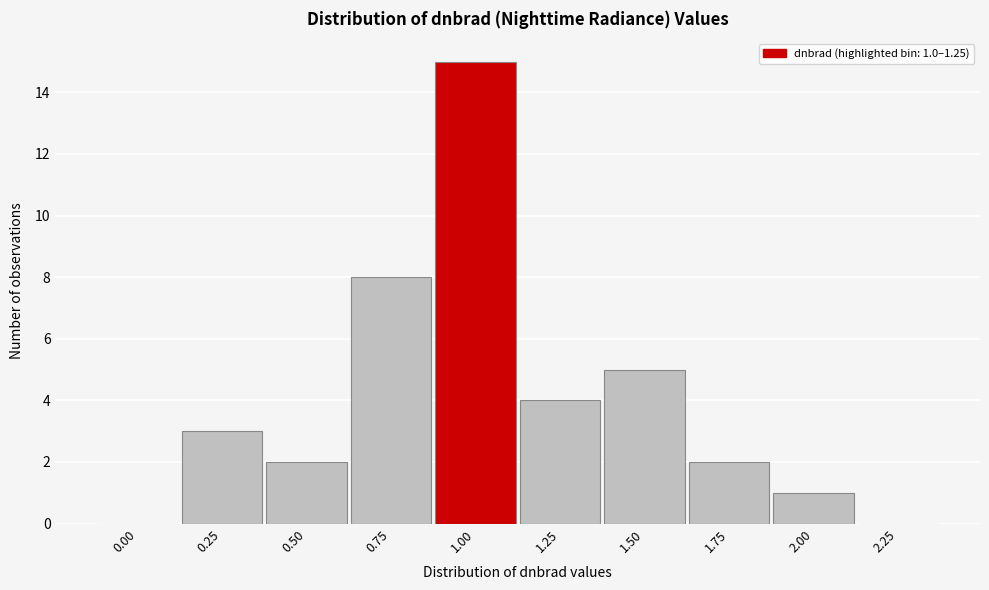

Reading left to right, transcribe all the data shown in this chart.

0.00=0	0.25=3	0.50=2	0.75=8	1.00=15	1.25=4	1.50=5	1.75=2	2.00=1	2.25=0